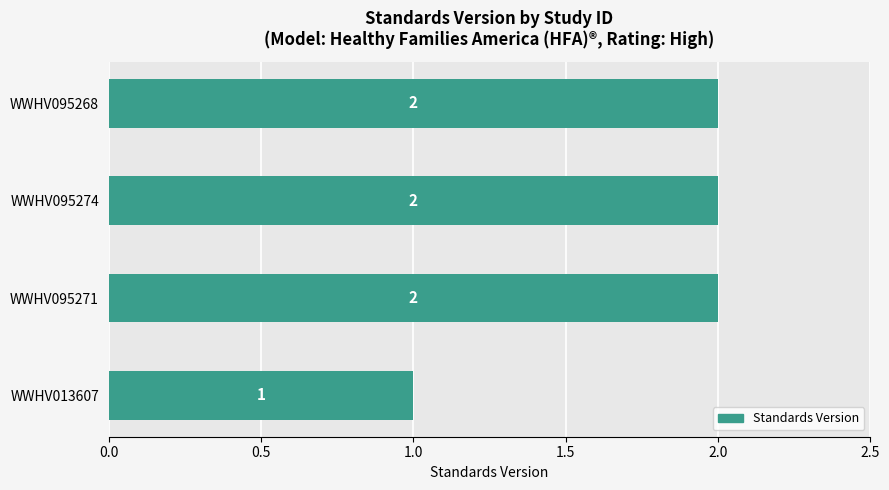

What is the sum of all values?

7